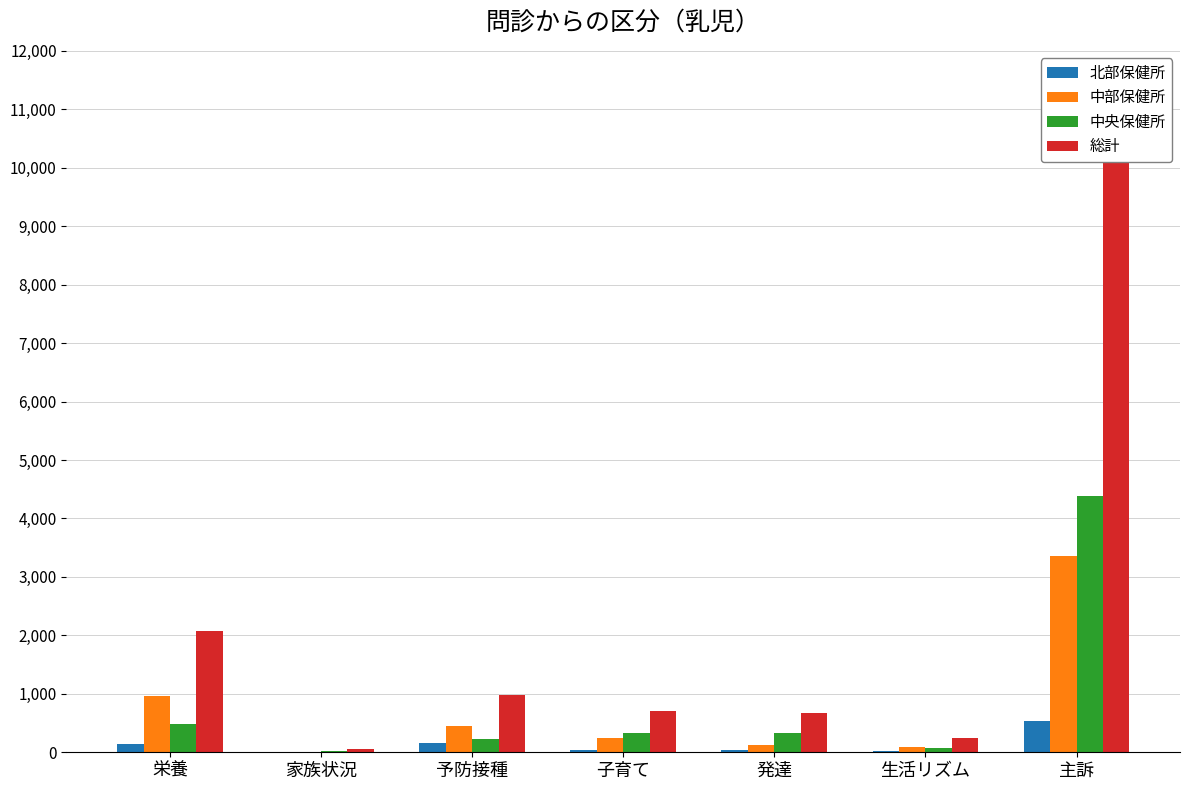

Which series has the largest total across all categories?

総計